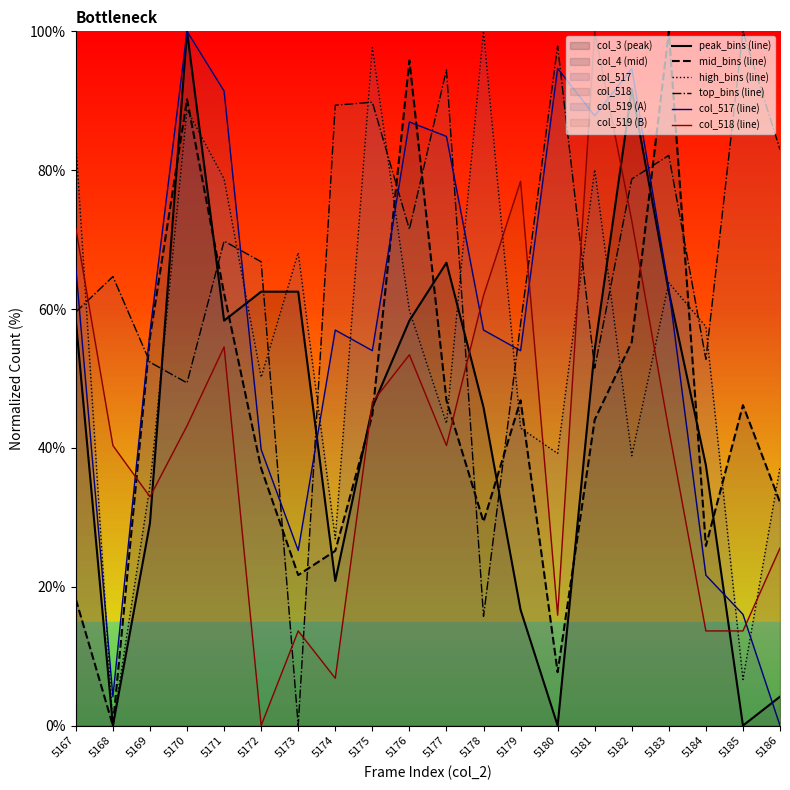

Does the chart have visible grid lines?

No